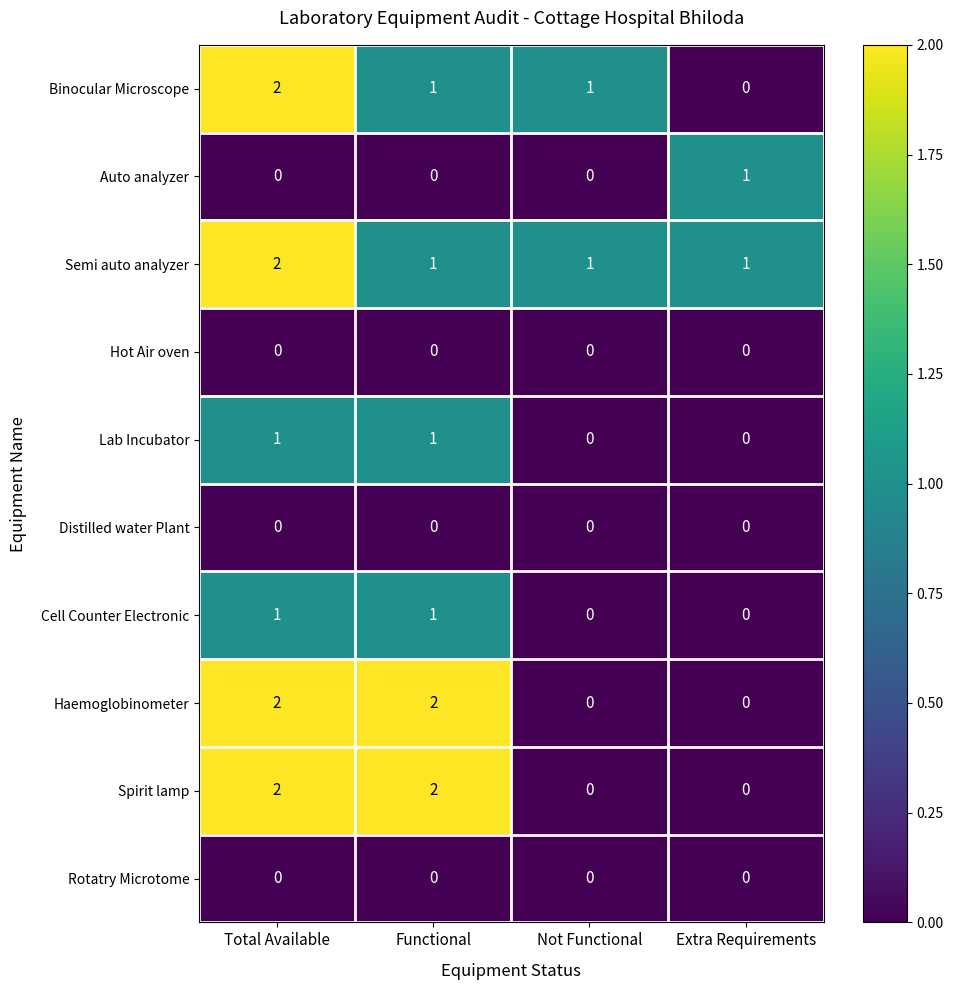

Count the Binocular Microscope values in the range 1 to 2.

3